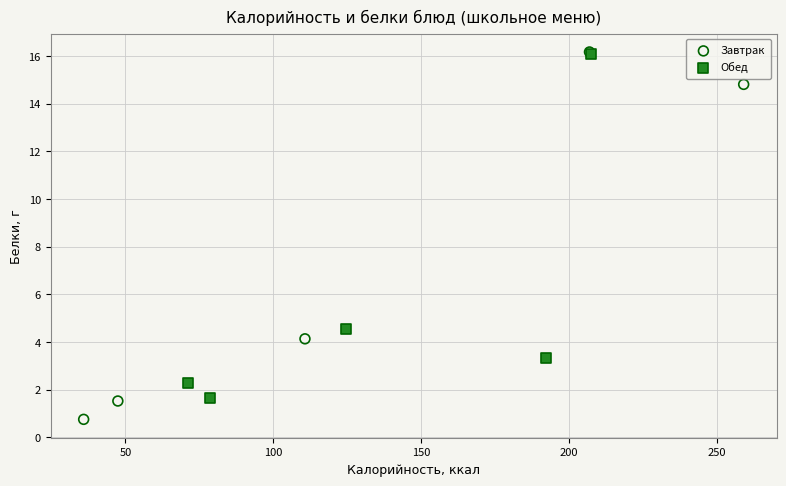

Which series has the largest Y range (max minus min)?

Завтрак